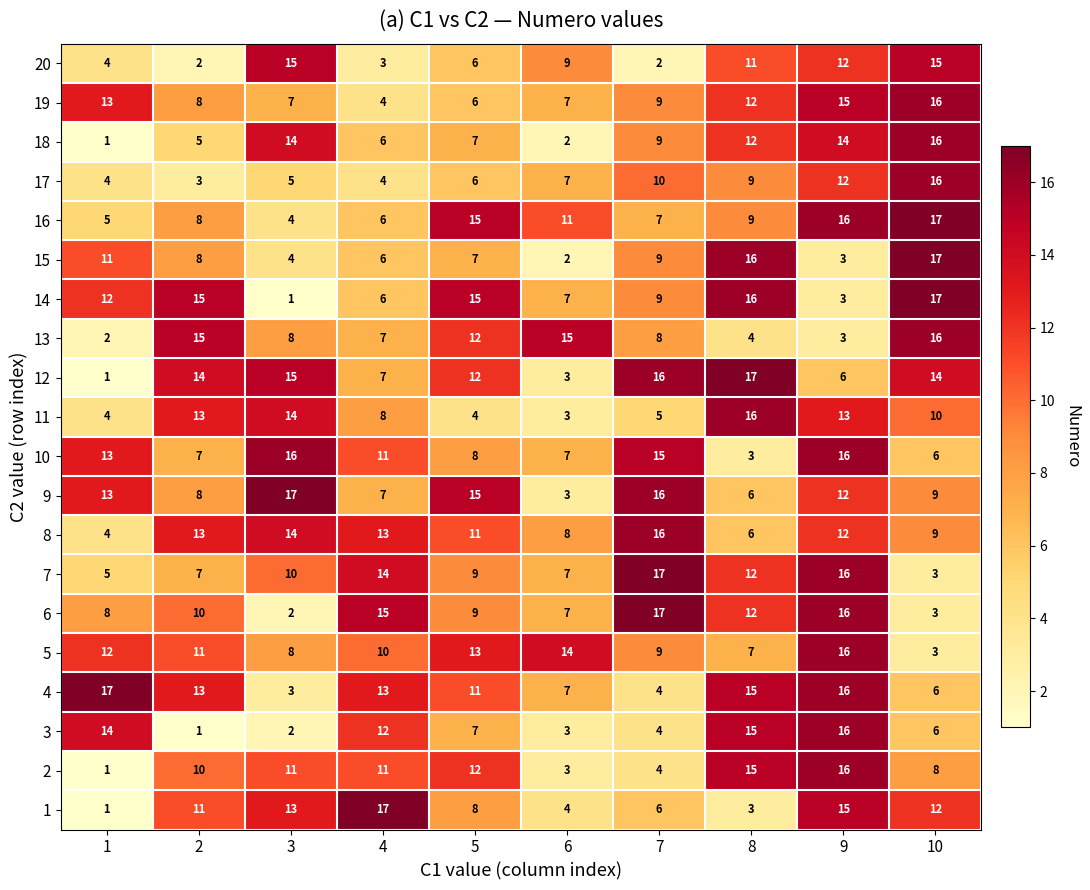

Where is 18 nearest to the value 8?

5